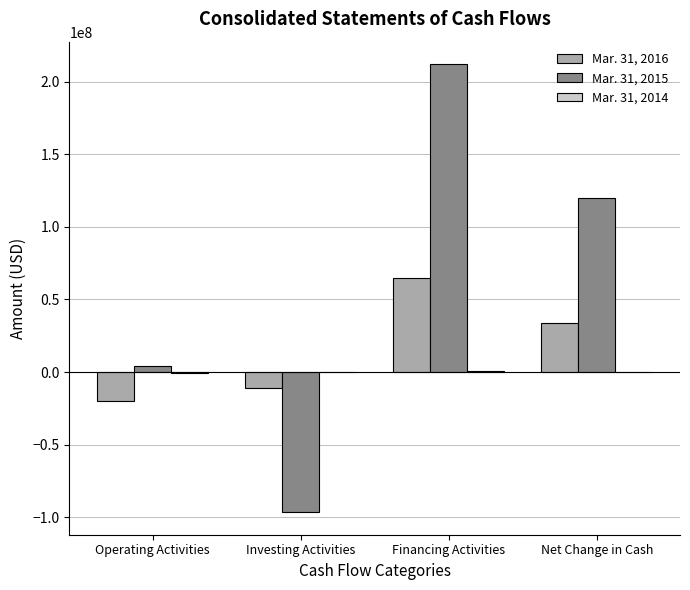

Count the Mar. 31, 2015 values in the range 4254149 to 212220225.

3